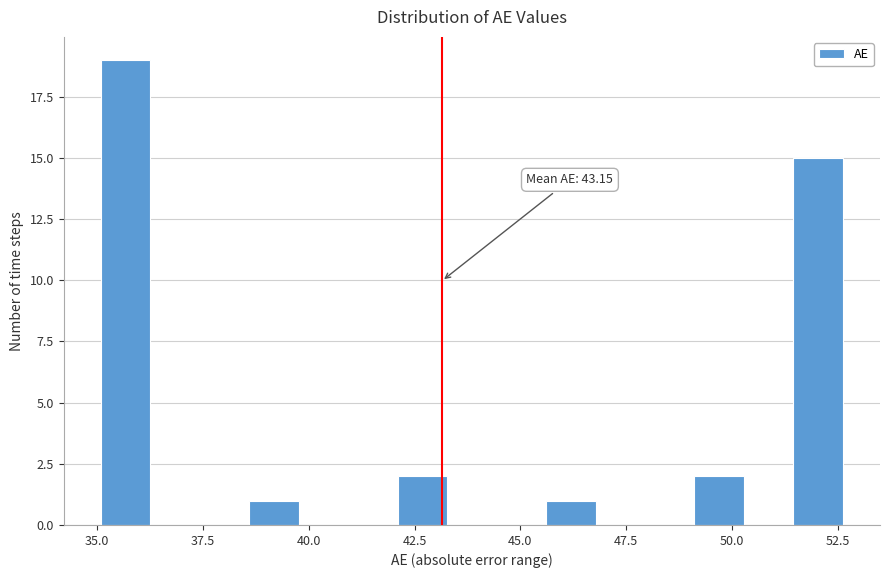

Around what value on the x-axis is the tallest bar? Give the approximate position of its centre, as read against the axis.

35.5